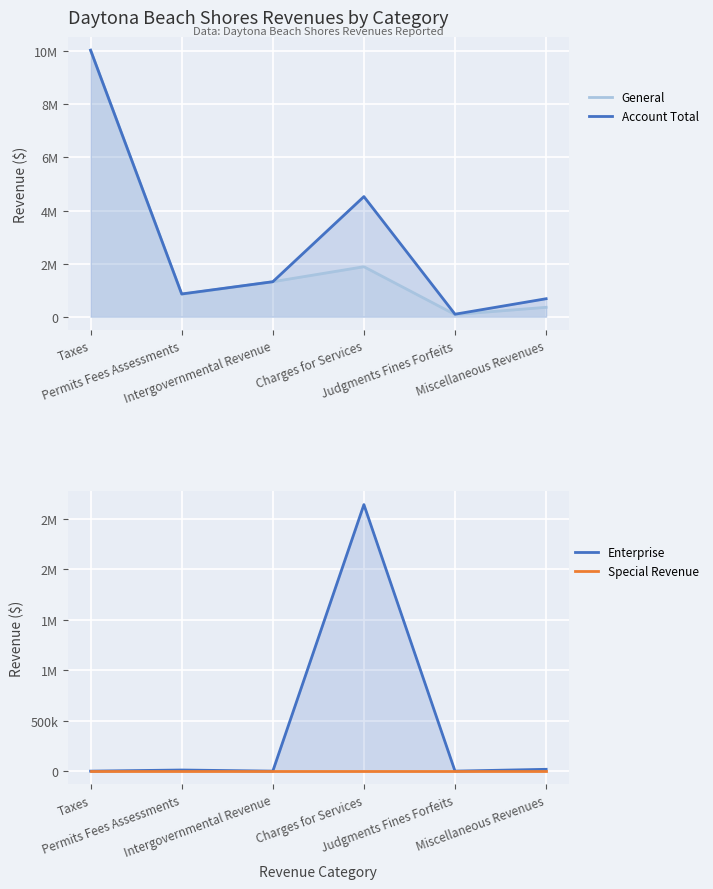

How many data points in General are above 1318000?

2